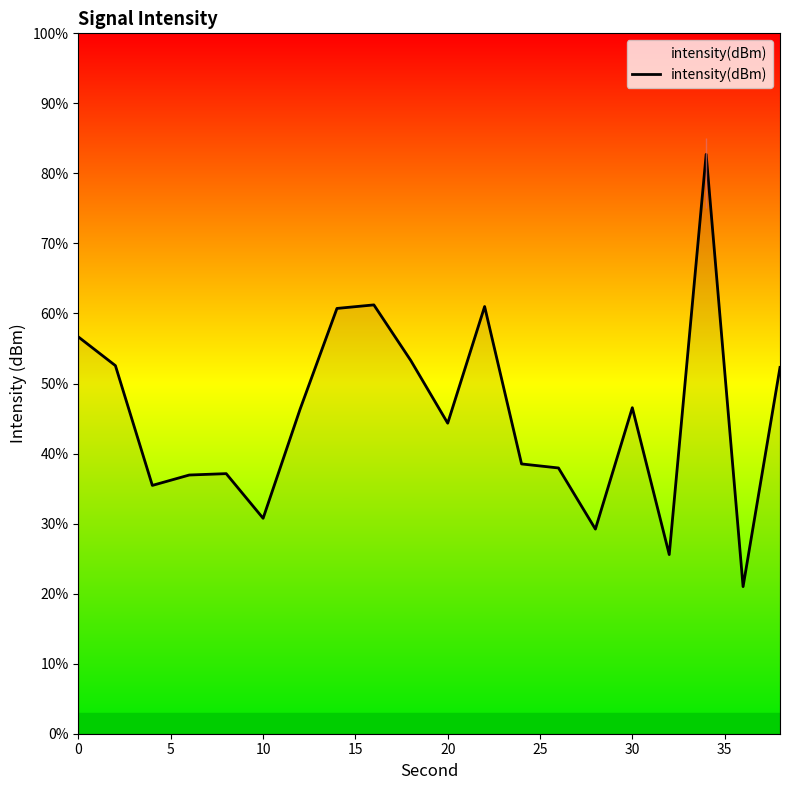

True or false: the data has more than 1 interior local peaks.

True